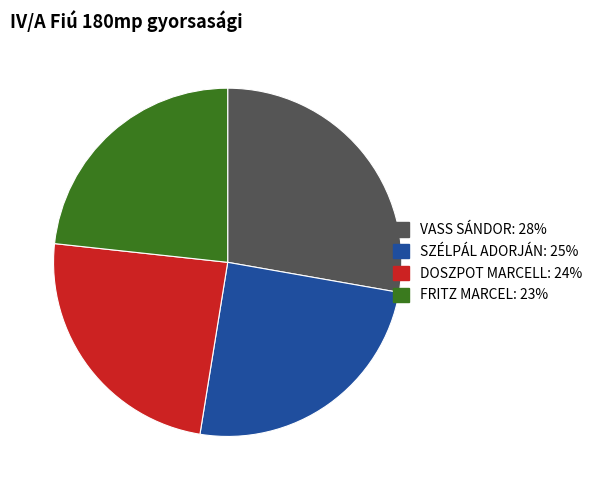

Approximately how many times larger is the value at DOSZPOT MARCELL compared to VASS SÁNDOR?

0.9